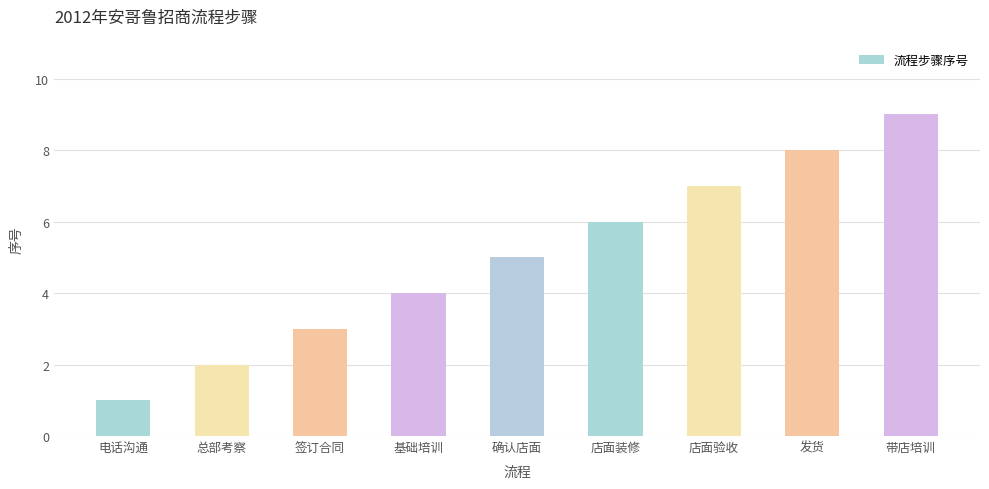

What is the change in value from 总部考察 to 签订合同?

+1